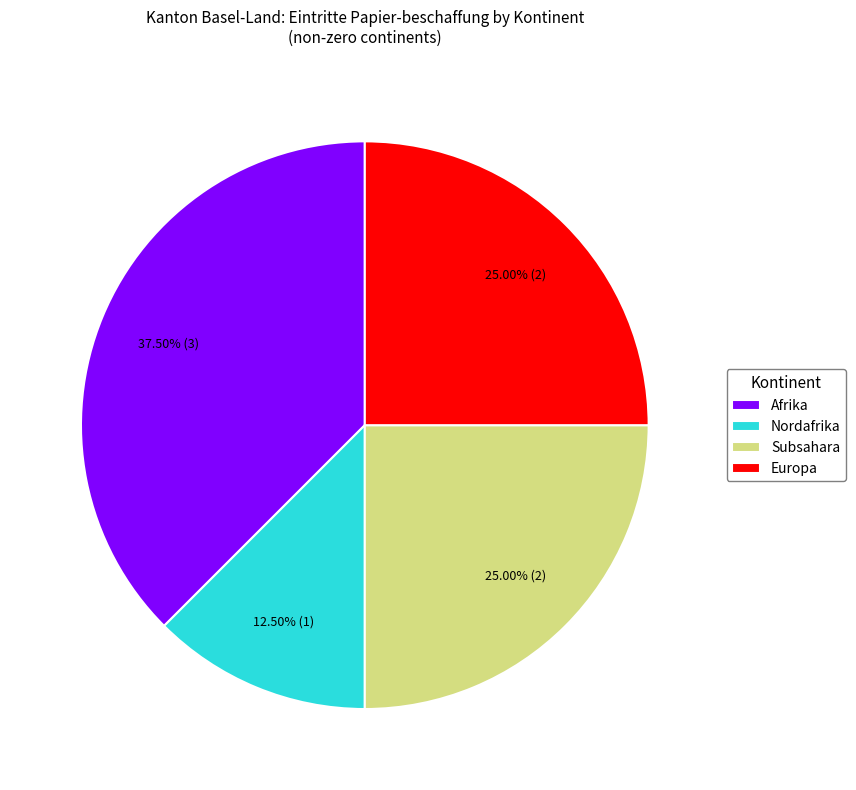

How many slices are in this pie chart?

4